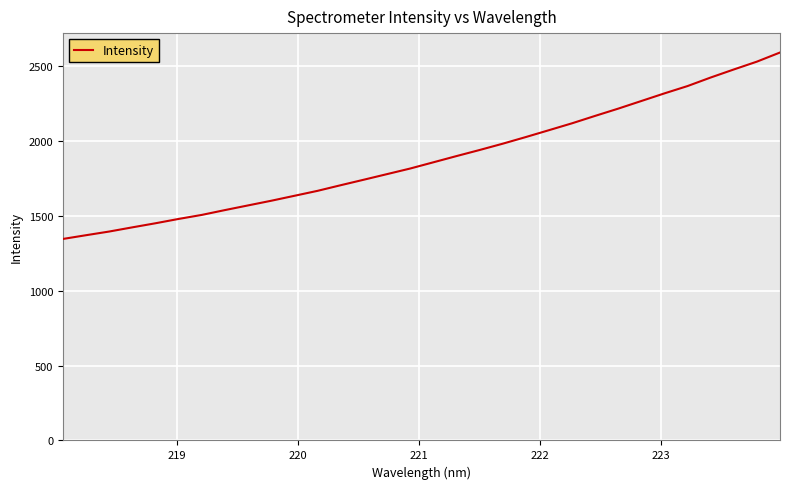

Does the chart display data point markers on the line(s)?

No